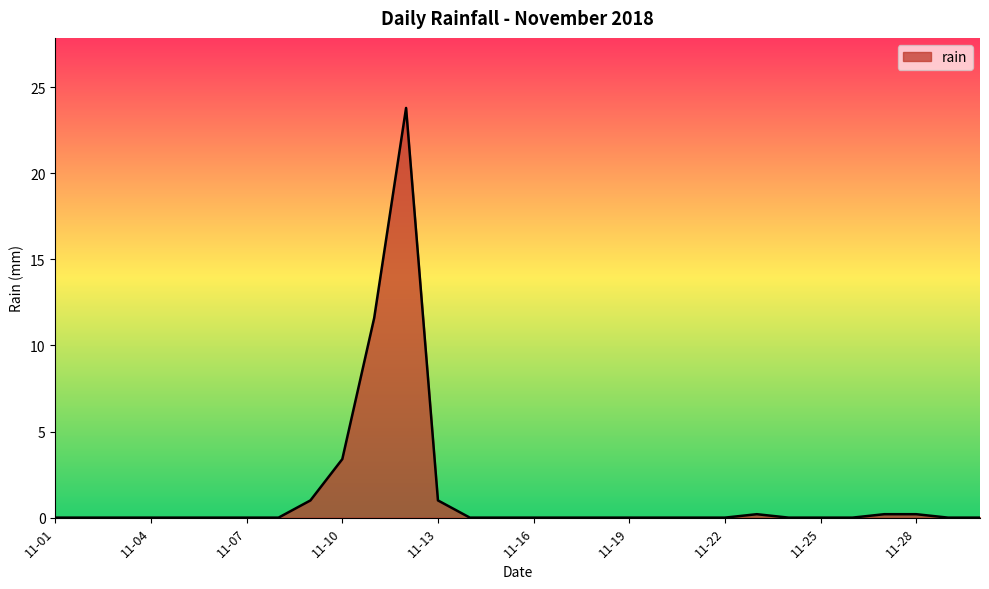

Reading right to left, list all the values displayed in this chart.

0.0	0.0	0.2	0.2	0.0	0.0	0.0	0.2	0.0	0.0	0.0	0.0	0.0	0.0	0.0	0.0	0.0	1.0	23.8	11.6	3.4	1.0	0.0	0.0	0.0	0.0	0.0	0.0	0.0	0.0